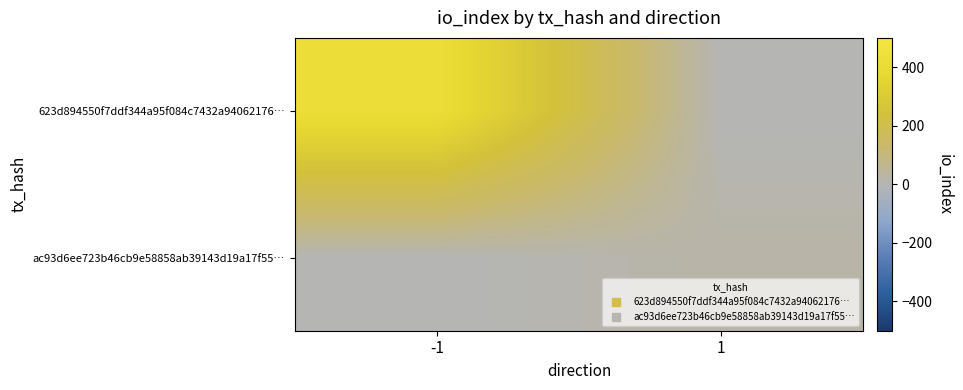

Reading left to right, extract all data points from this chart.

623d894550f7ddf344a95f084c7432a94062176…: -1=423	1=0
ac93d6ee723b46cb9e58858ab39143d19a17f55…: -1=0	1=23